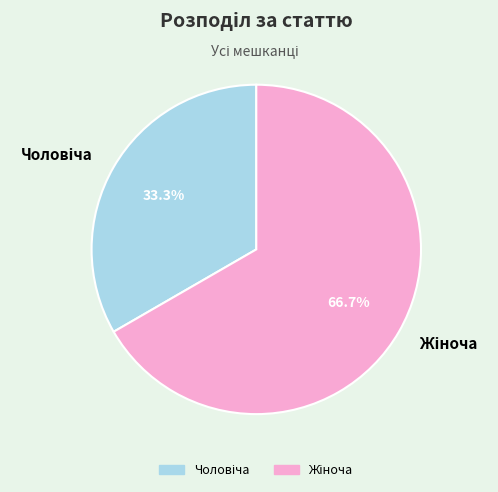

Does any single category account for the majority?

Yes